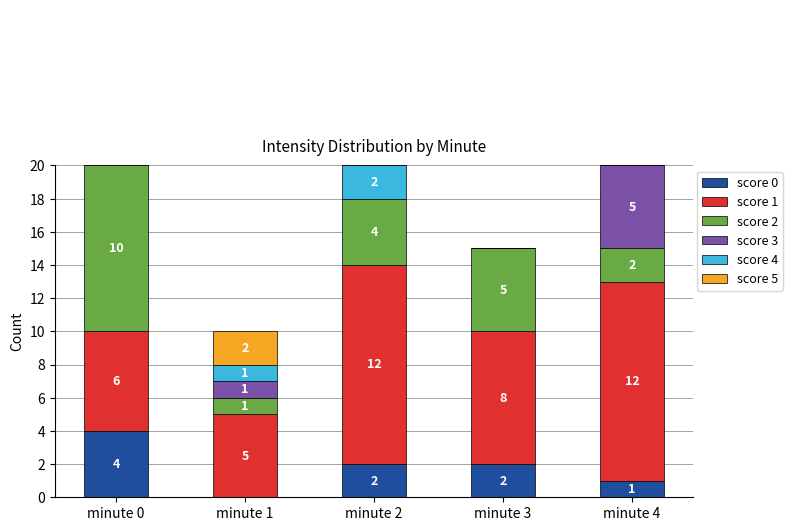

Which series has the largest range (max minus min)?

score 2